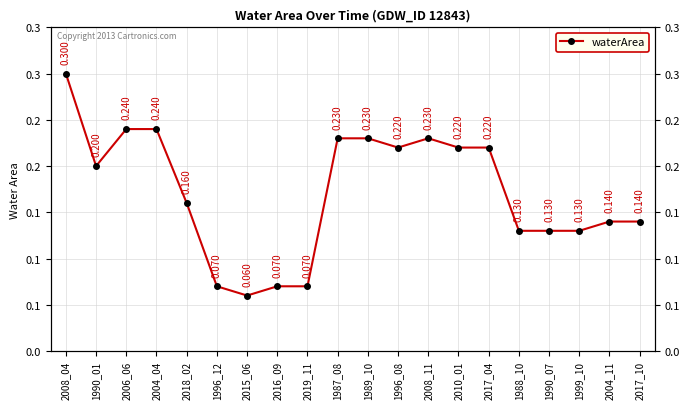

What is the difference between the second highest and minimum values?

0.2